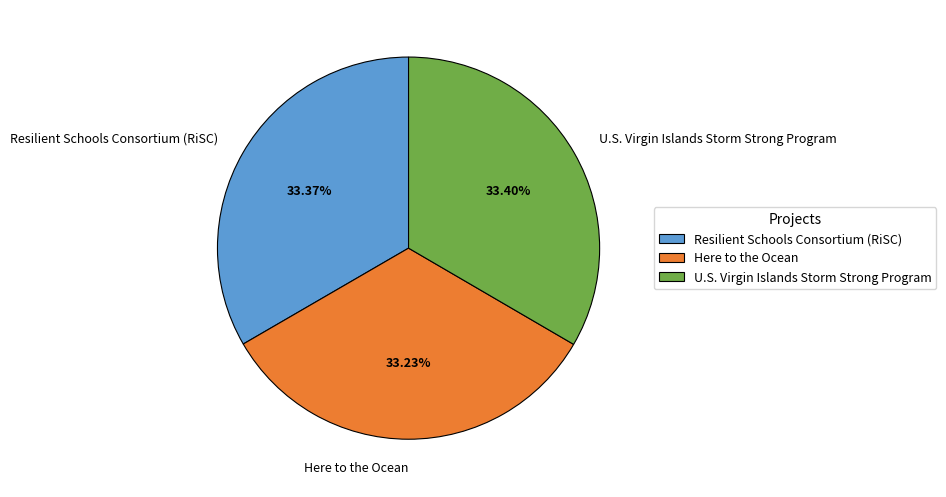

Does Resilient Schools Consortium (RiSC) account for over 50% of the chart?

No